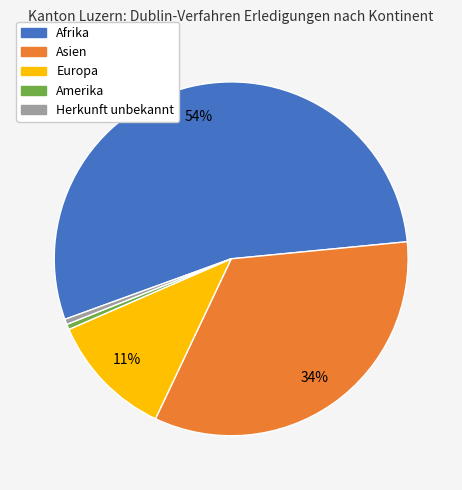

To the nearest percent, what is the difference between the Asien and Afrika slice percentages?

20%